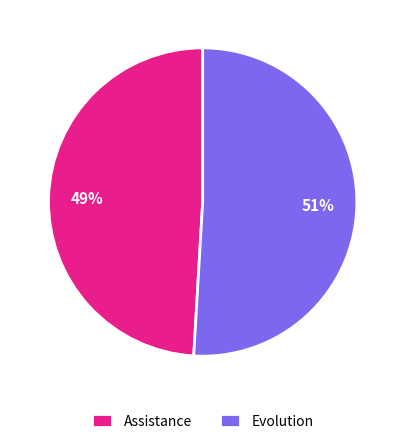

To the nearest percent, what portion does Evolution represent?

51%